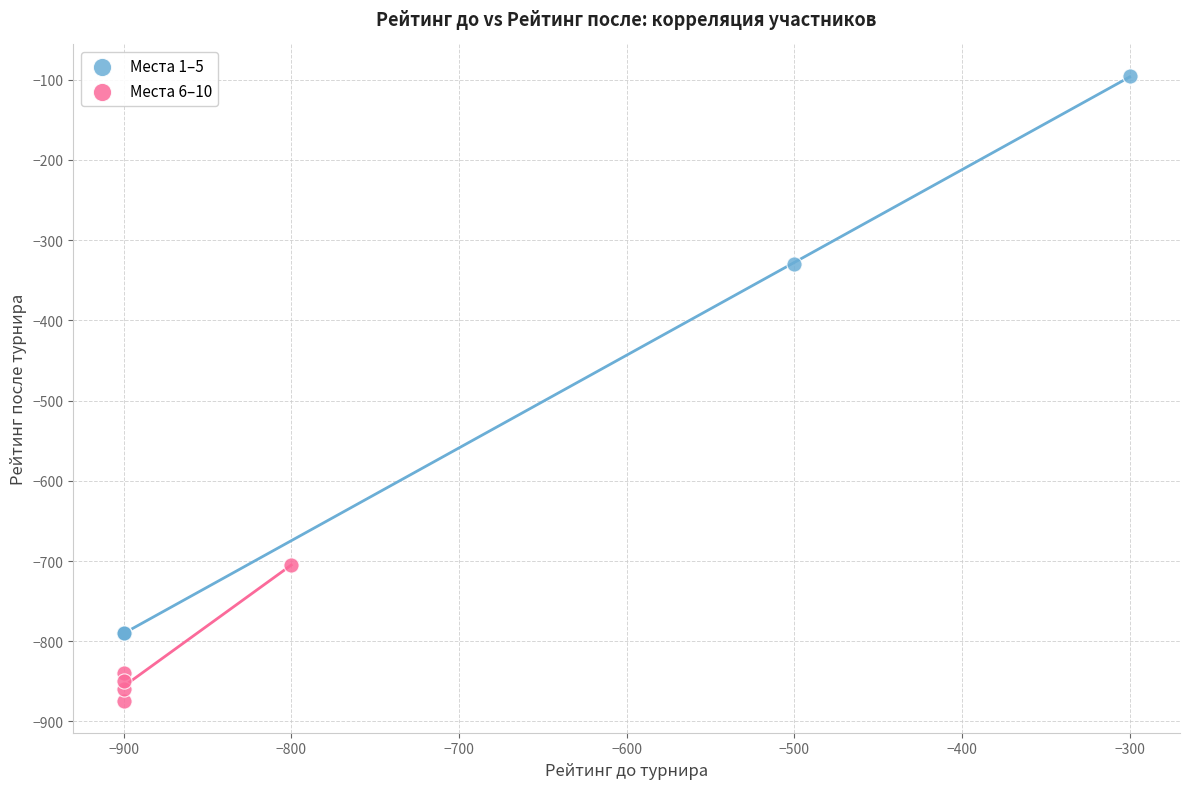

Which series reaches the minimum Y coordinate?

Места 6–10